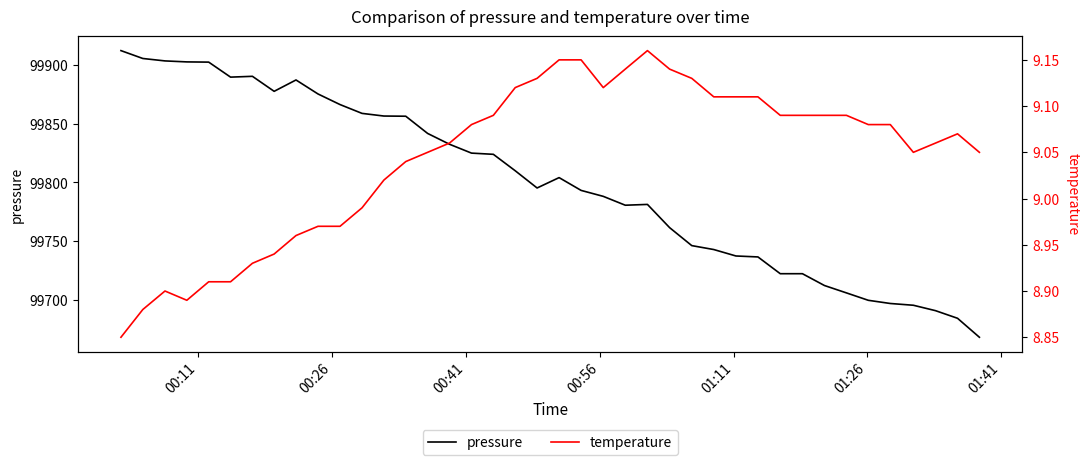

Is it true that temperature equals 4.4 at 27?

False